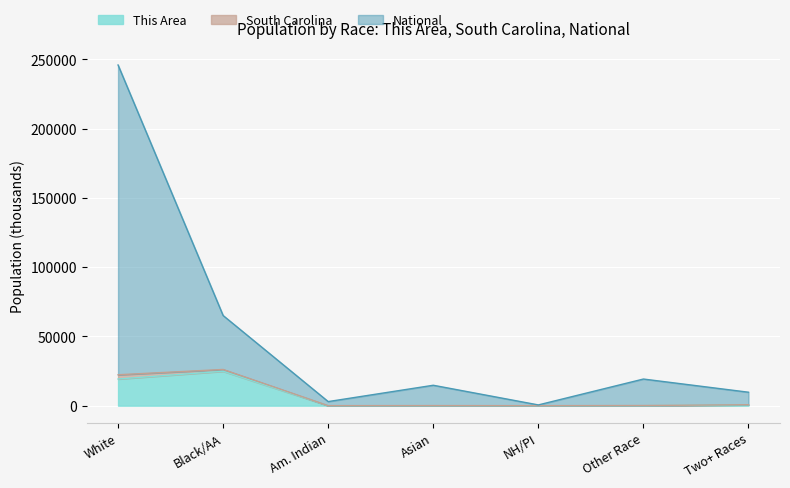

The This Area series shows 15436.8 at Am. Indian. True or false?

False